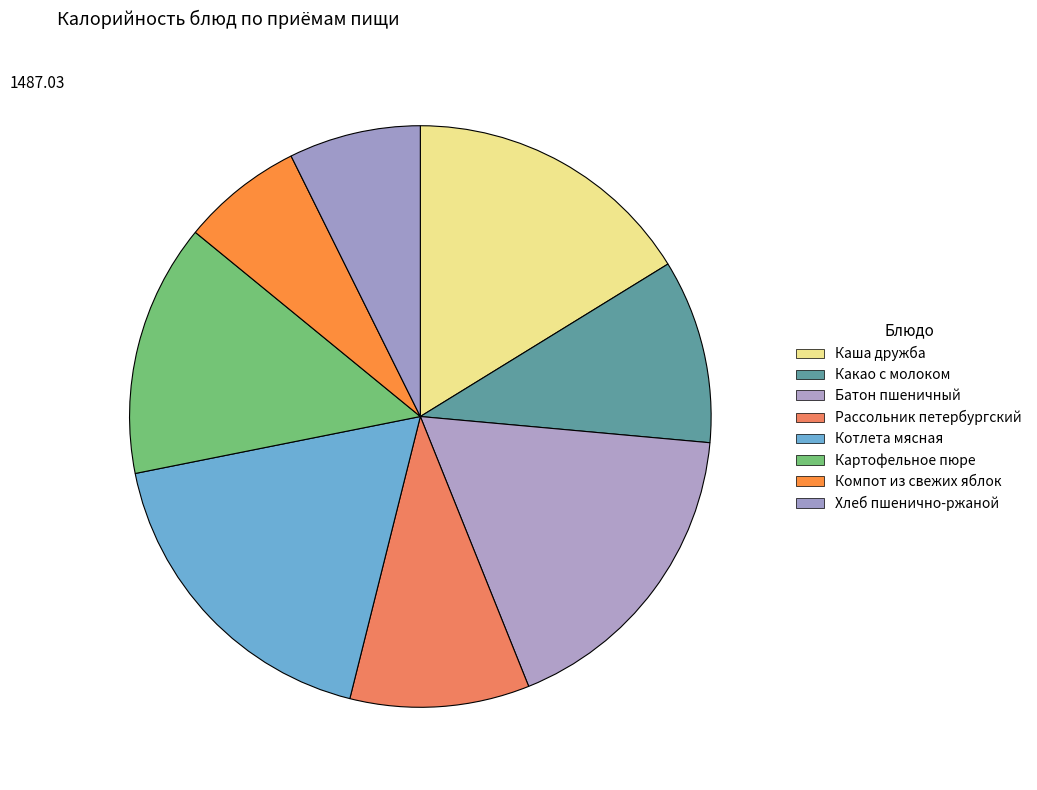

Which category has the biggest portion of the pie?

Котлета мясная